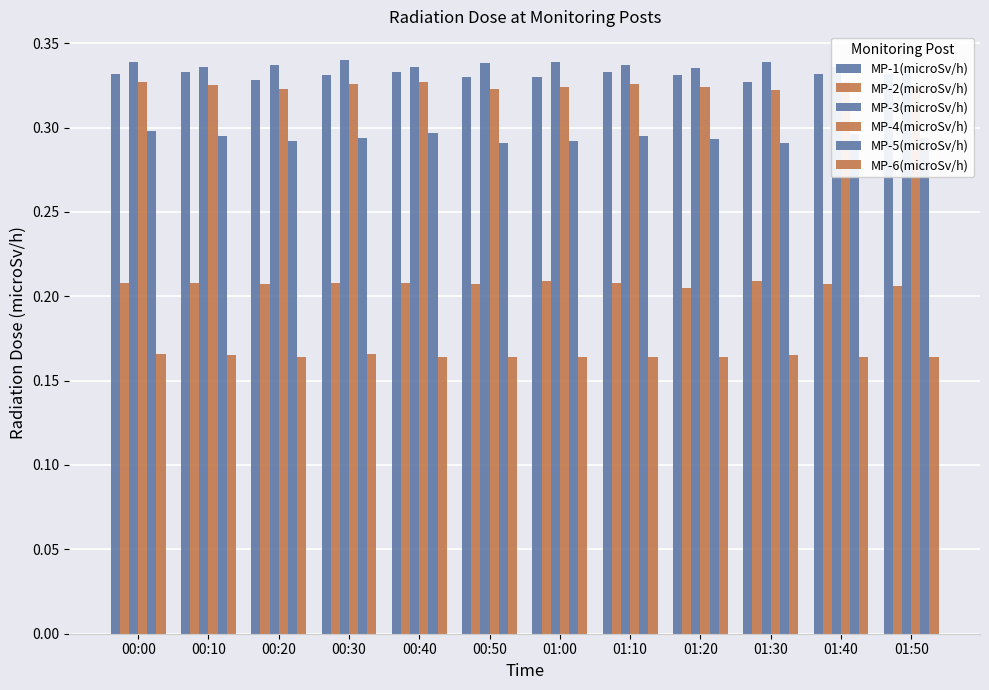

What is the approximate value of MP-1(microSv/h) at 00:40?

0.3